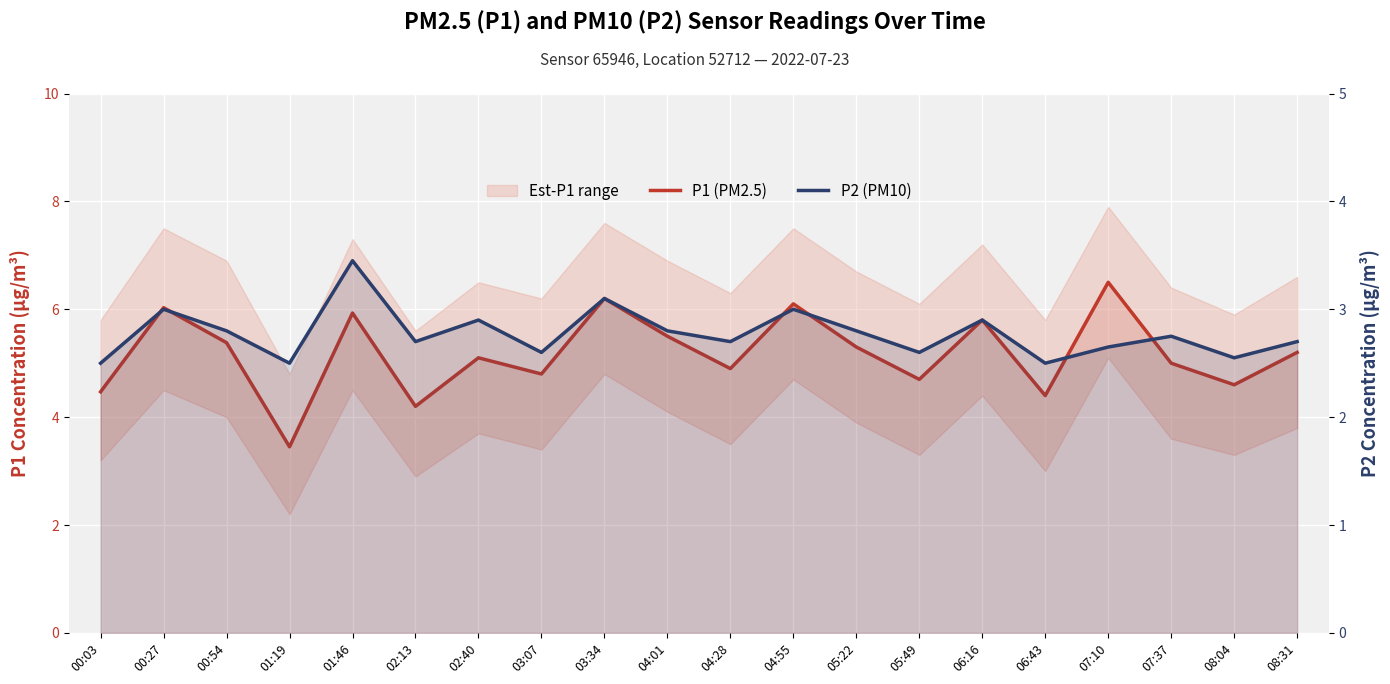

Rank the series at 08:04 from highest to lowest value.

P1 (PM2.5), P2 (PM10)